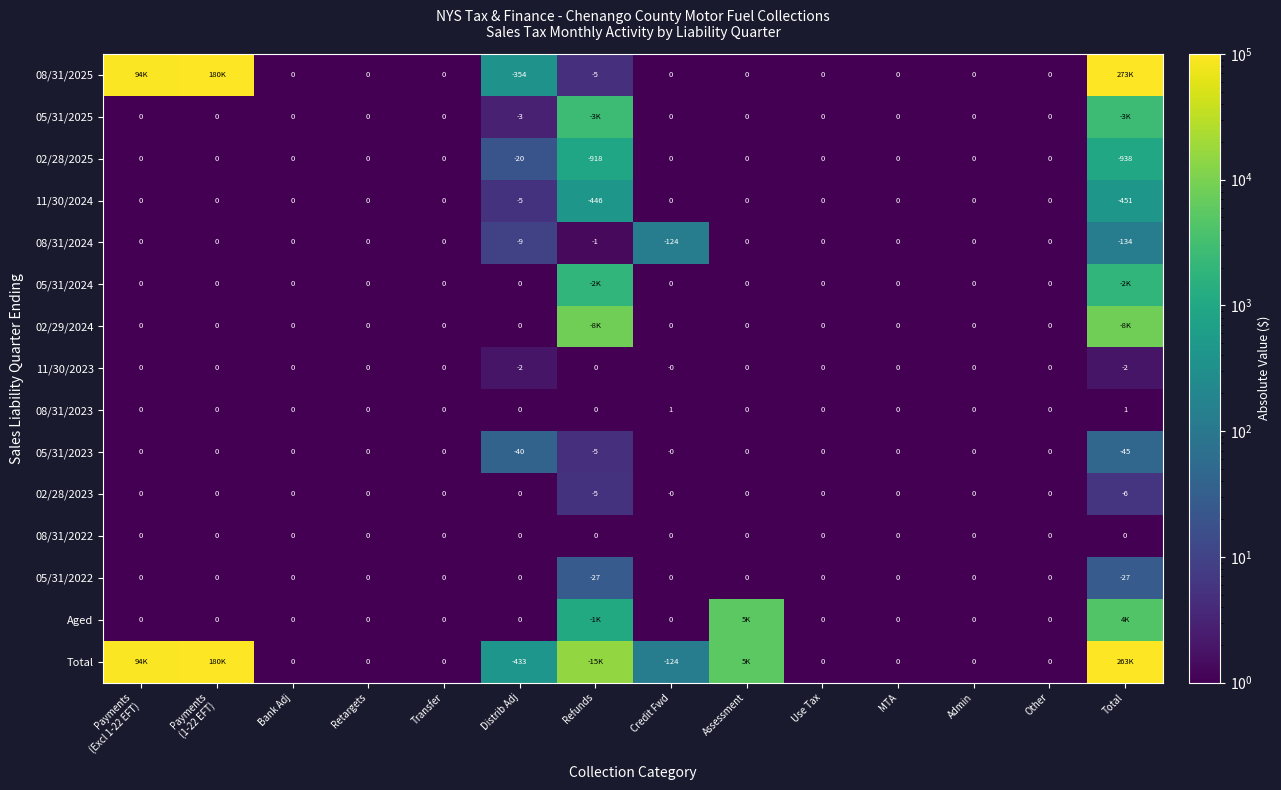

At which label is 05/31/2023 closest to -22?

Refunds